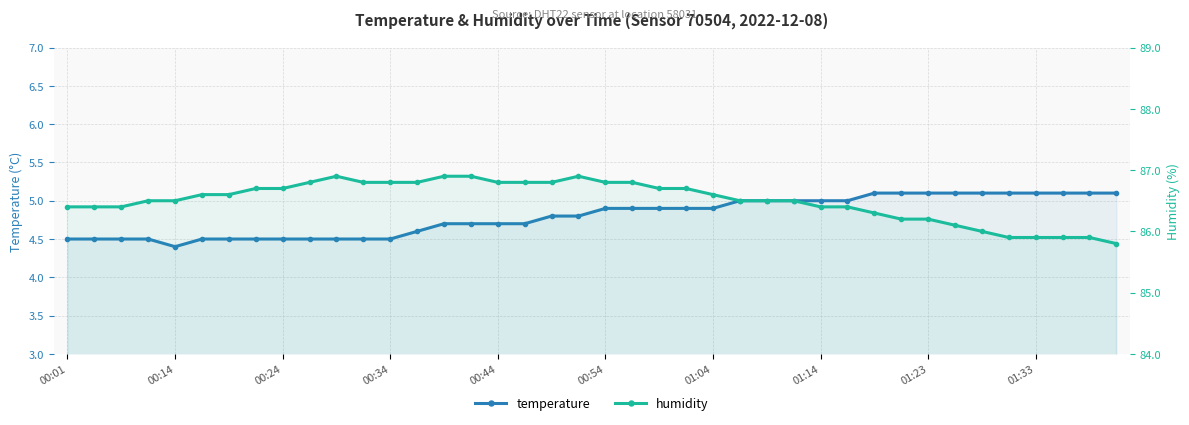

What is the value of the temperature point at the 17th from the left?

4.7